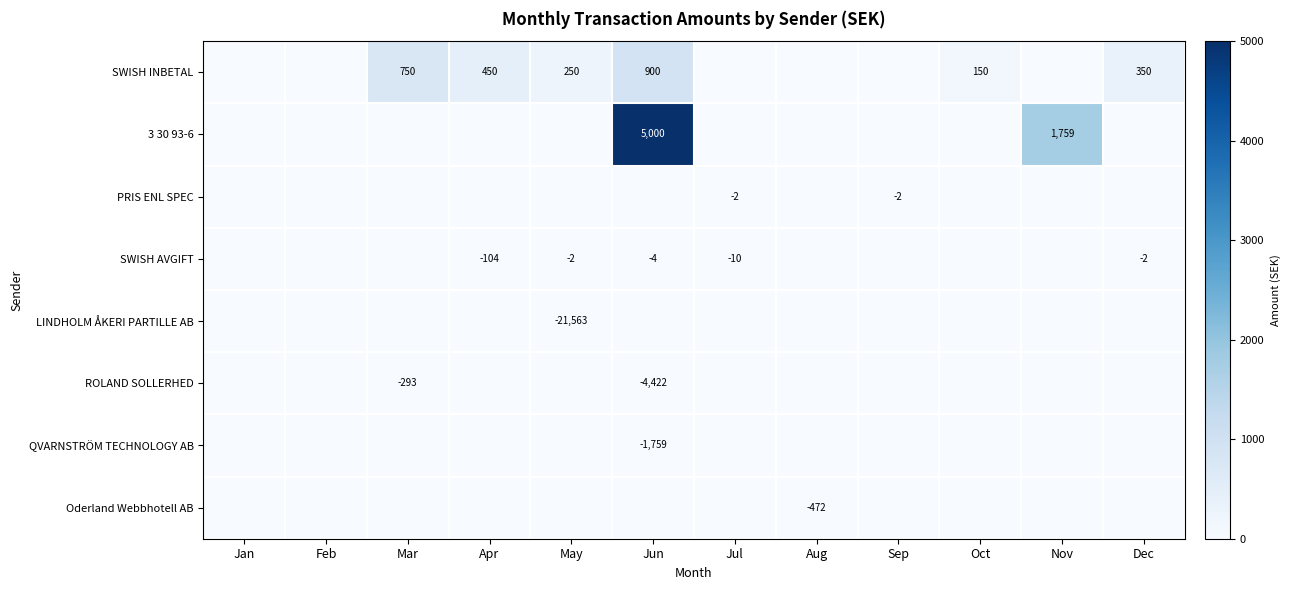

Is the value of ROLAND SOLLERHED at Oct greater than the value of PRIS ENL SPEC at Jul?

Yes